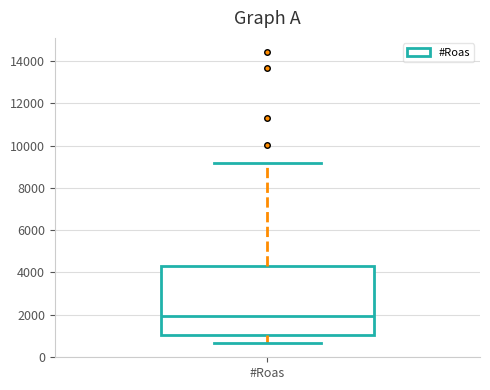

Read this box plot against the y-axis: the position of the median line, the range covered by the box, and the ends of both whiskers. The values are not printed on the chart, so give them approximately, as read against the axis.

median 2000, box 1000 to 4400, whiskers 600 to 9200